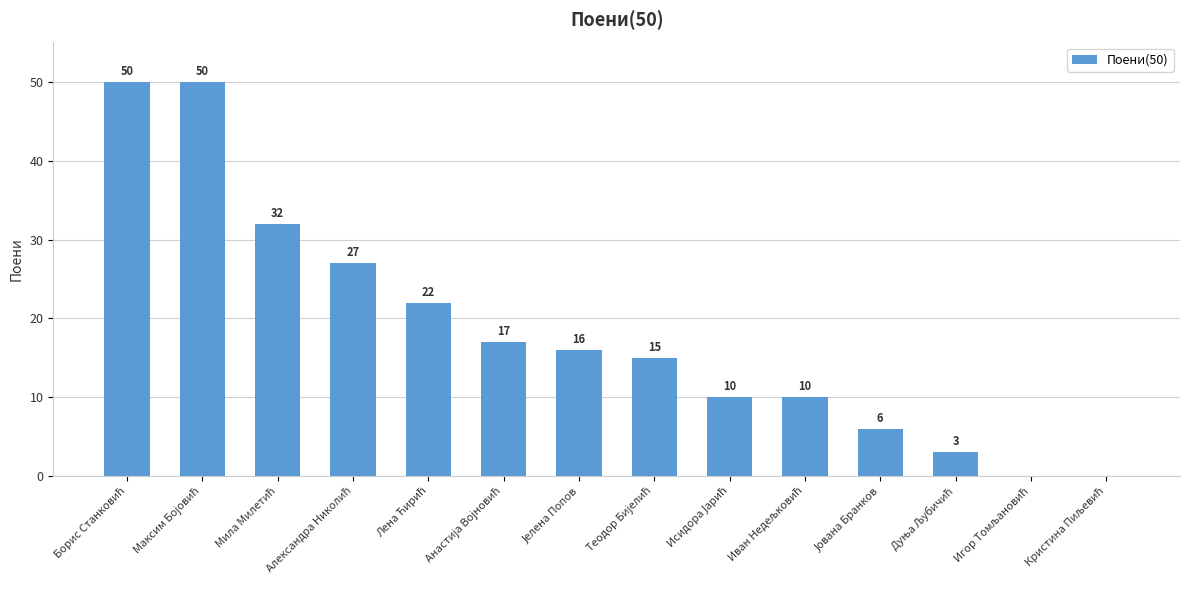

What is the sum of all values?

258